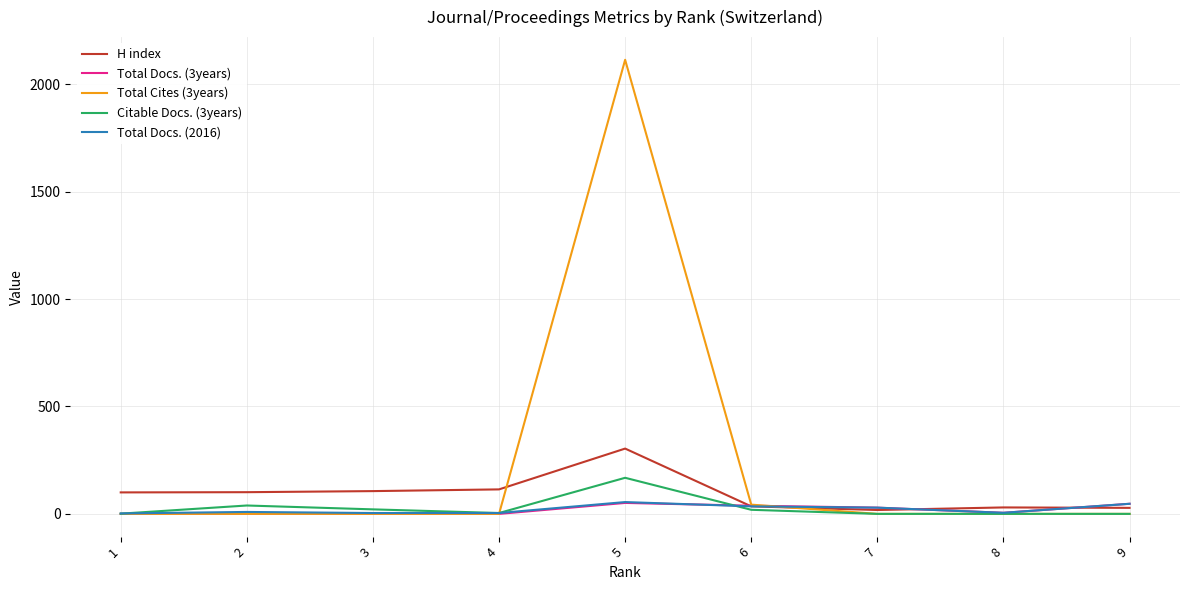

True or false: Citable Docs. (3years) has a value of -107 at 7.

False